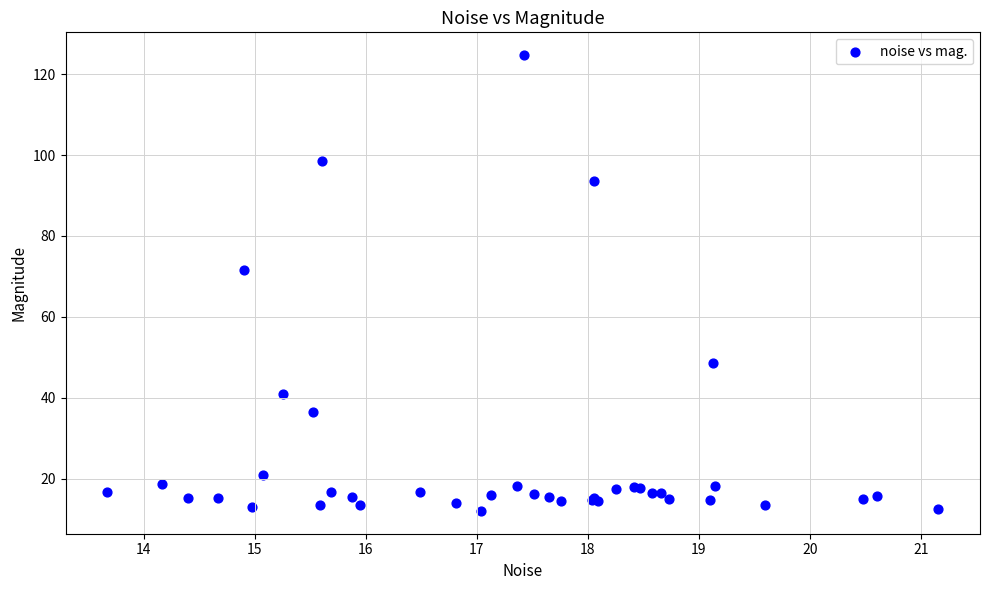

What Y value in the scatter plot is closest to 68?

71.6